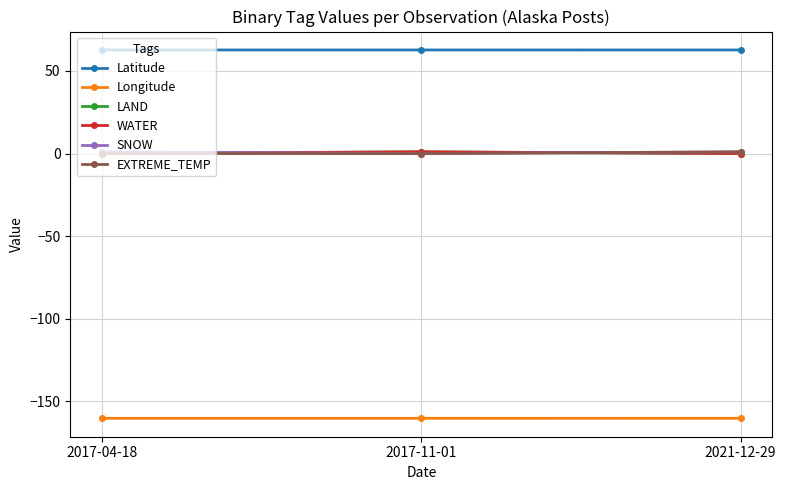

What are all the series names shown in the legend?

Latitude, Longitude, LAND, WATER, SNOW, EXTREME_TEMP